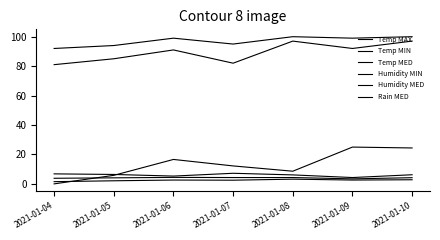

Is this an area chart (filled region under the line)?

No